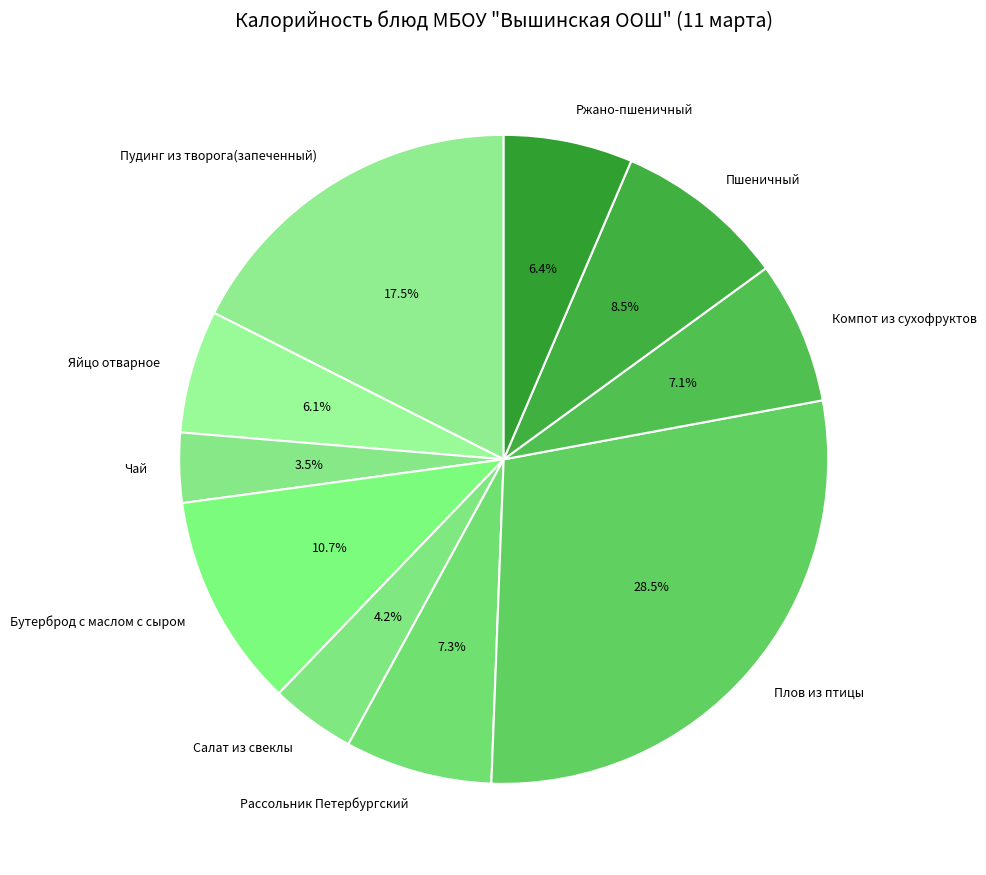

What is the smallest slice in the pie chart?

Чай